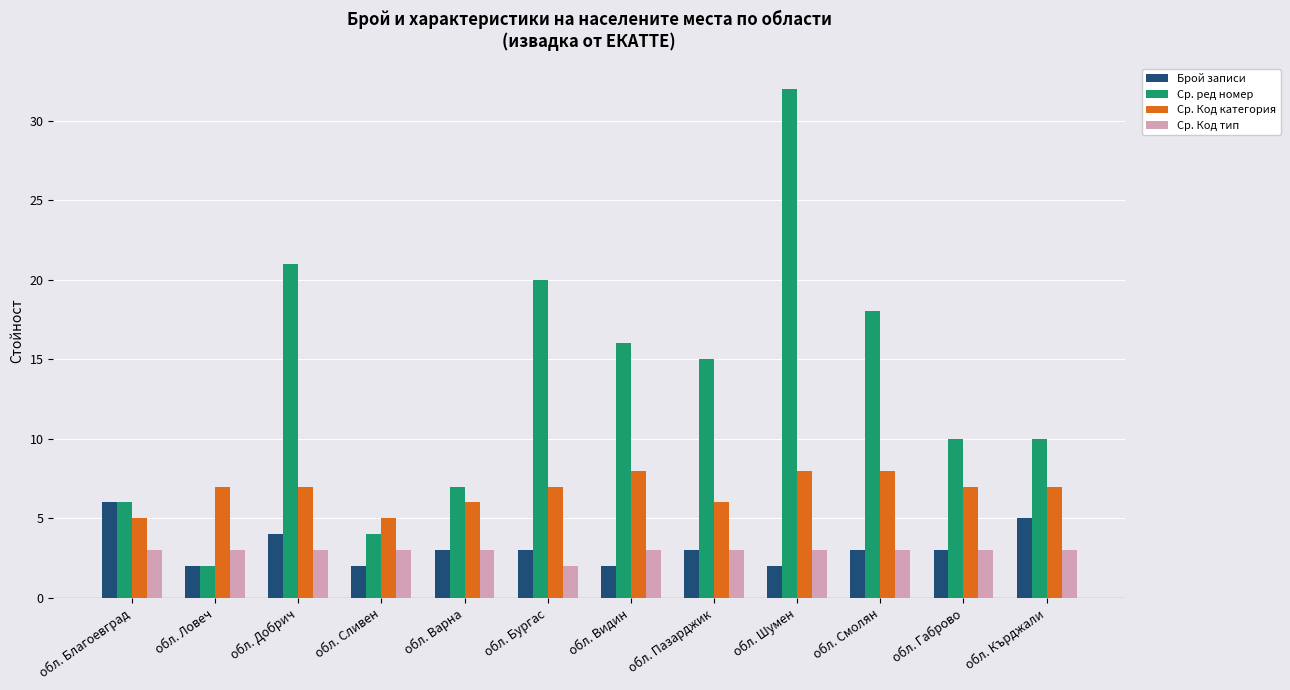

Which category has the lowest value in the Ср. Код тип series?

обл. Бургас